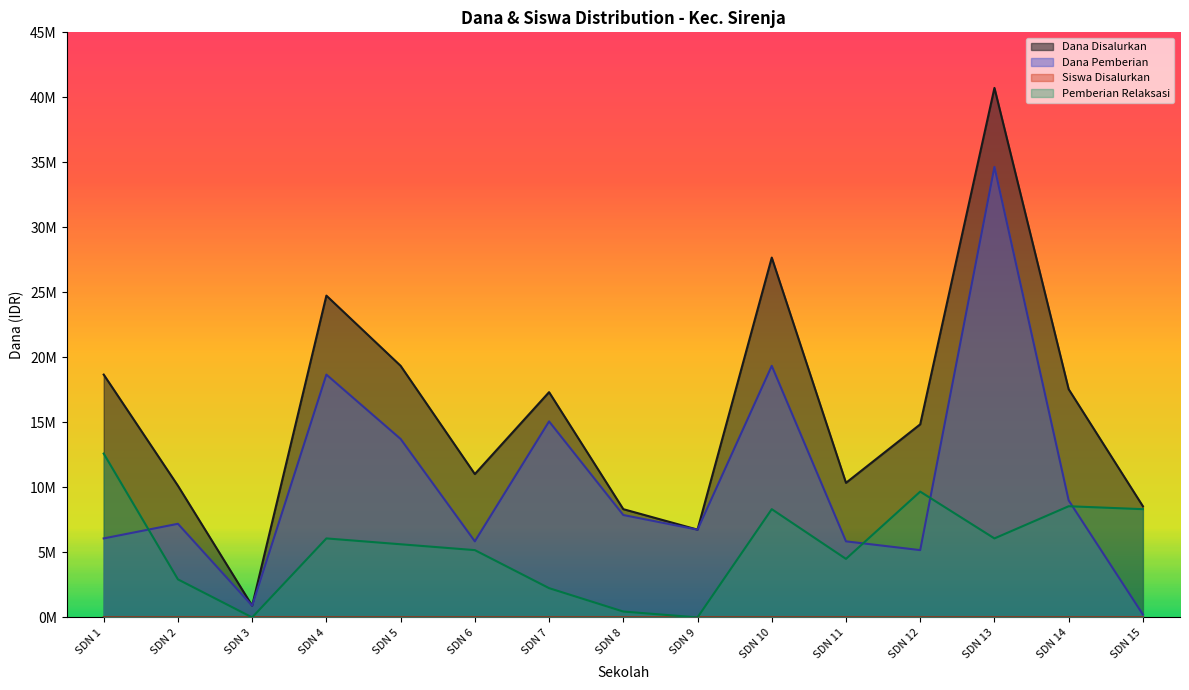

List the series in order of their overall mean, lowest first.

Siswa Disalurkan, Pemberian Relaksasi, Dana Pemberian, Dana Disalurkan